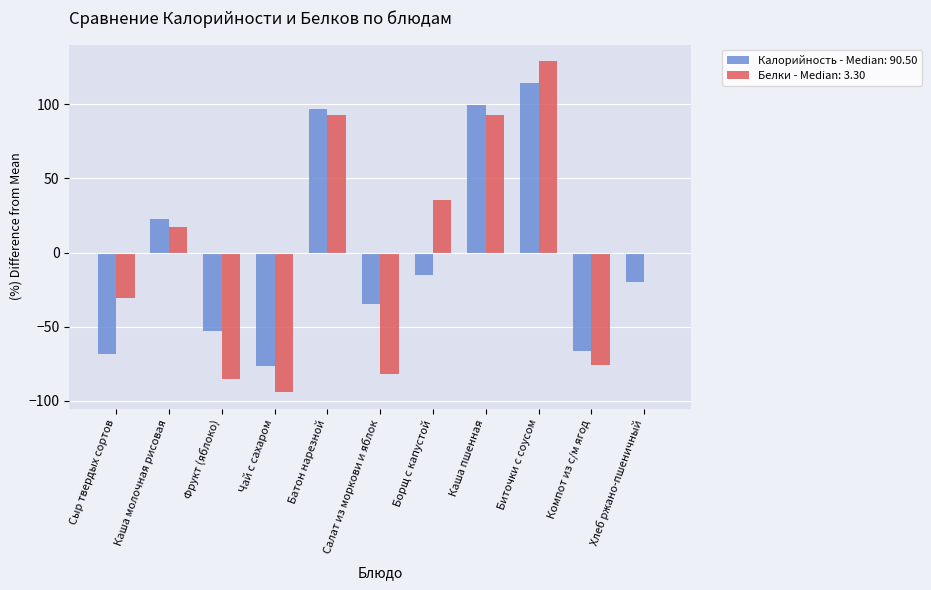

At which category is the sum across all series the highest?

Биточки с соусом